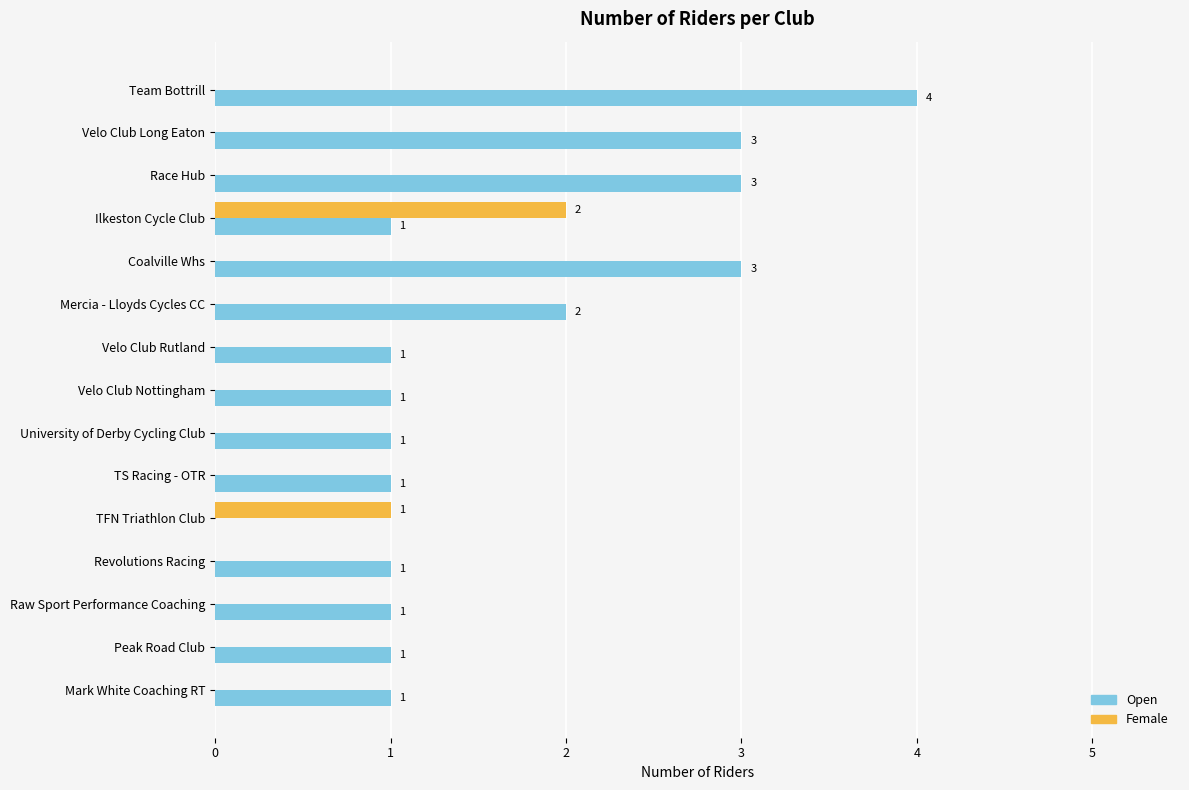

Is it true that Female equals -1 at Velo Club Rutland?

False